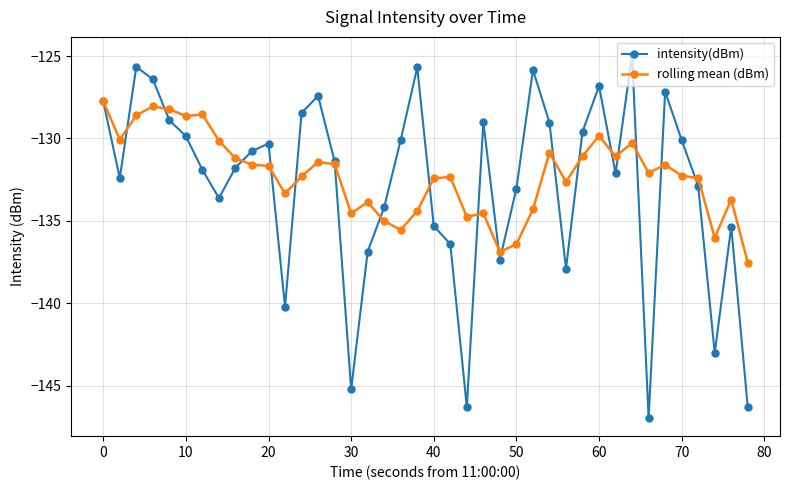

What is the smallest value displayed?

-147.0